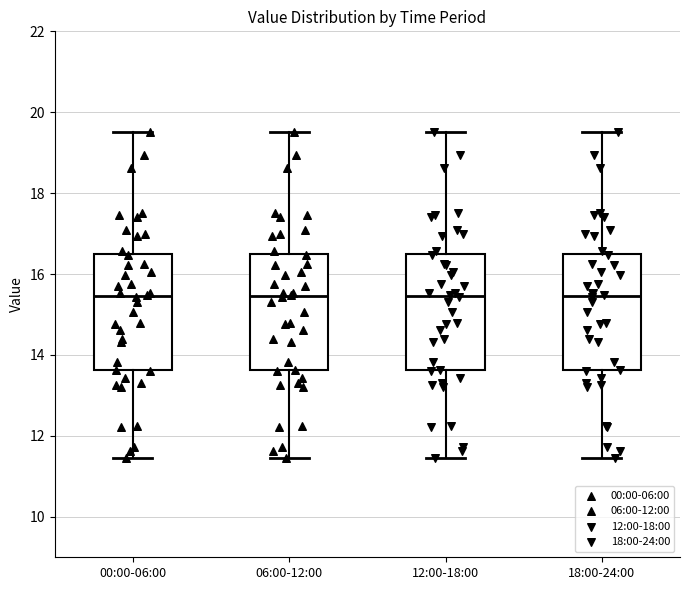

Reading left to right, read every box against the y-axis: the position of its median line, the range the box covers, and the ends of its whiskers. The values are not printed on the chart, so give them approximately, as read against the axis.

00:00-06:00: median 15.4, box 13.6 to 16.6, whiskers 11.4 to 19.6
06:00-12:00: median 15.4, box 13.6 to 16.6, whiskers 11.4 to 19.6
12:00-18:00: median 15.4, box 13.6 to 16.6, whiskers 11.4 to 19.6
18:00-24:00: median 15.4, box 13.6 to 16.6, whiskers 11.4 to 19.6